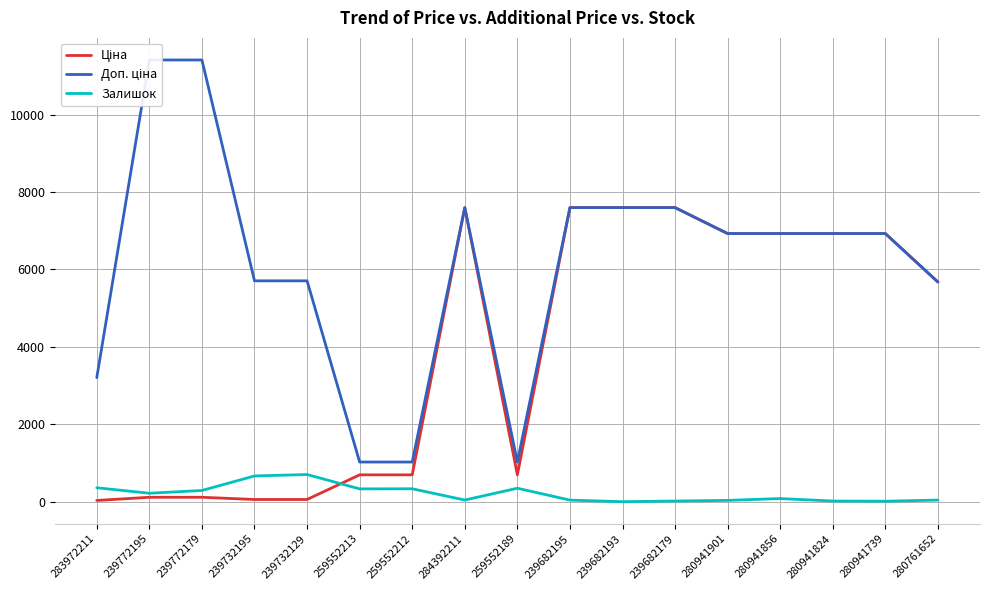

True or false: Доп. ціна has a value of 5601.8 at 239772195.

False